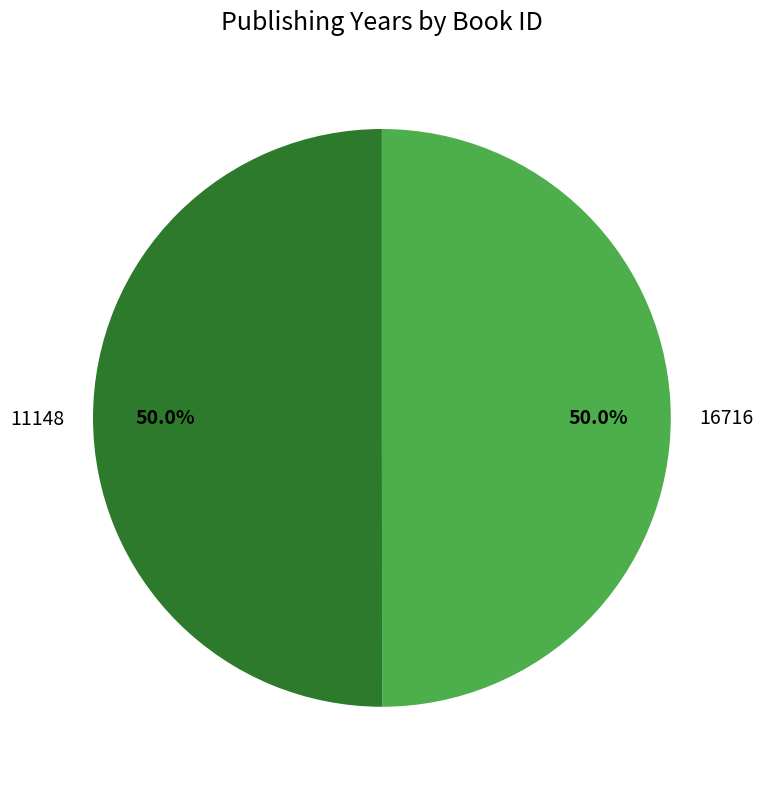

Combined, do 16716 and 11148 account for over 50%?

Yes